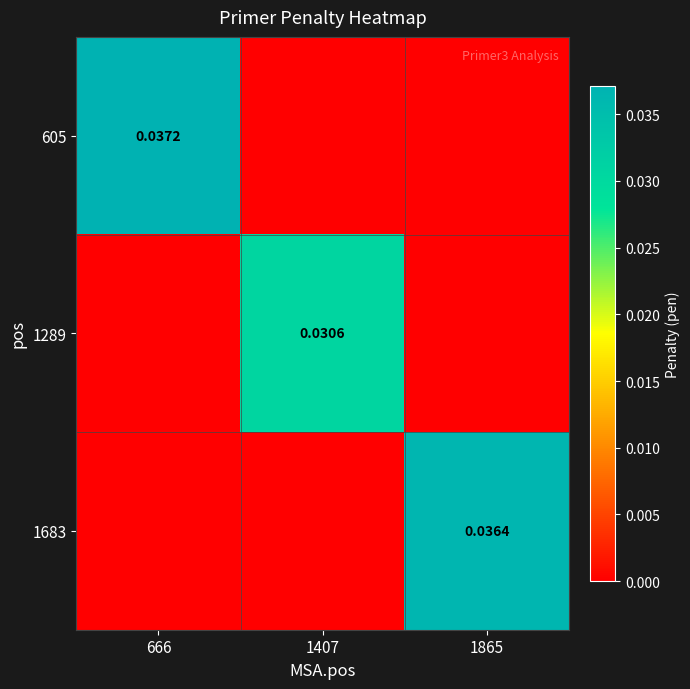

Rank the categories by 1683 value from lowest to highest.

666, 1407, 1865